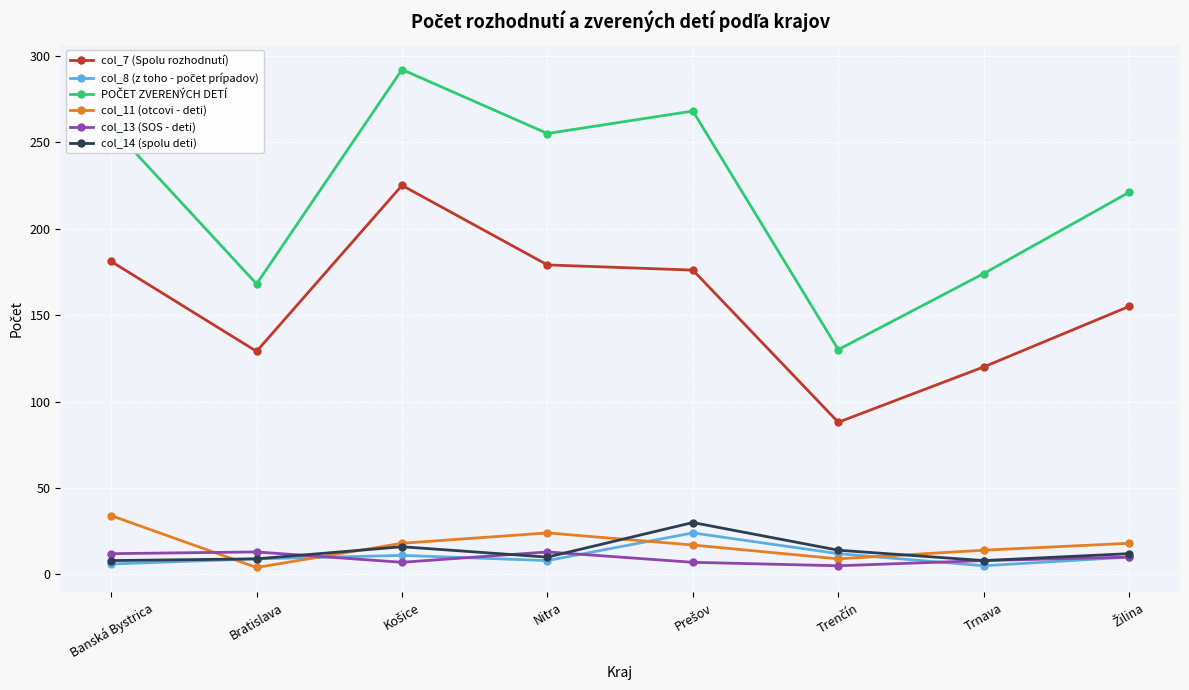

What is the label of the 4th point from the left?

Nitra